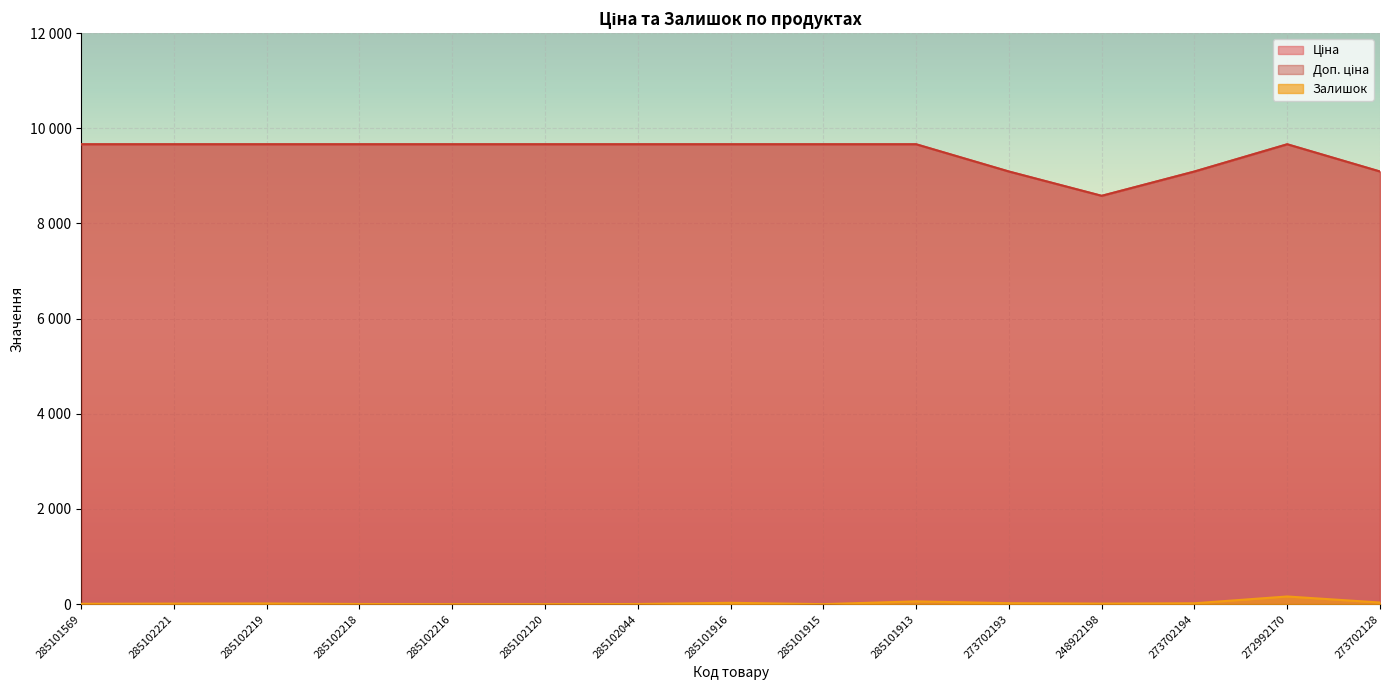

What are all the series names shown in the legend?

Ціна, Доп. ціна, Залишок